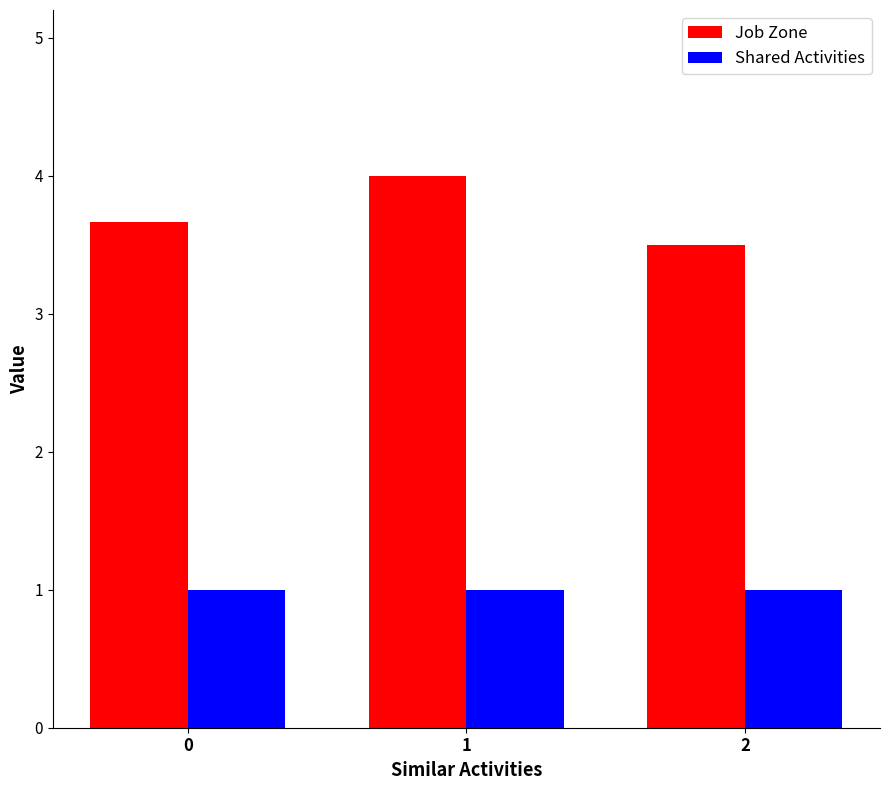

At how many categories does at least one series exceed 2?

3